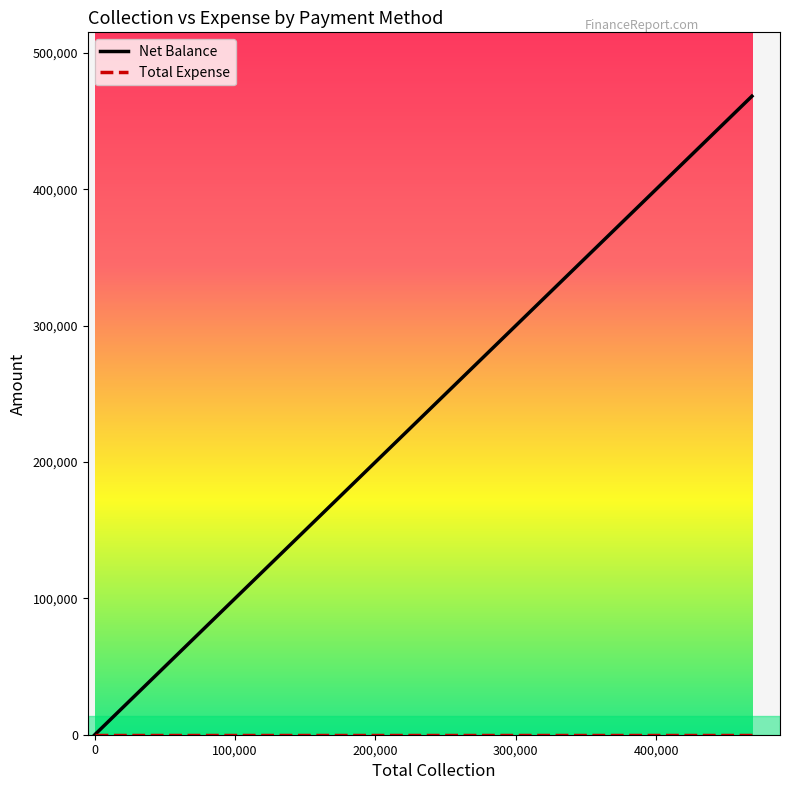

What is the greatest value displayed?

468300